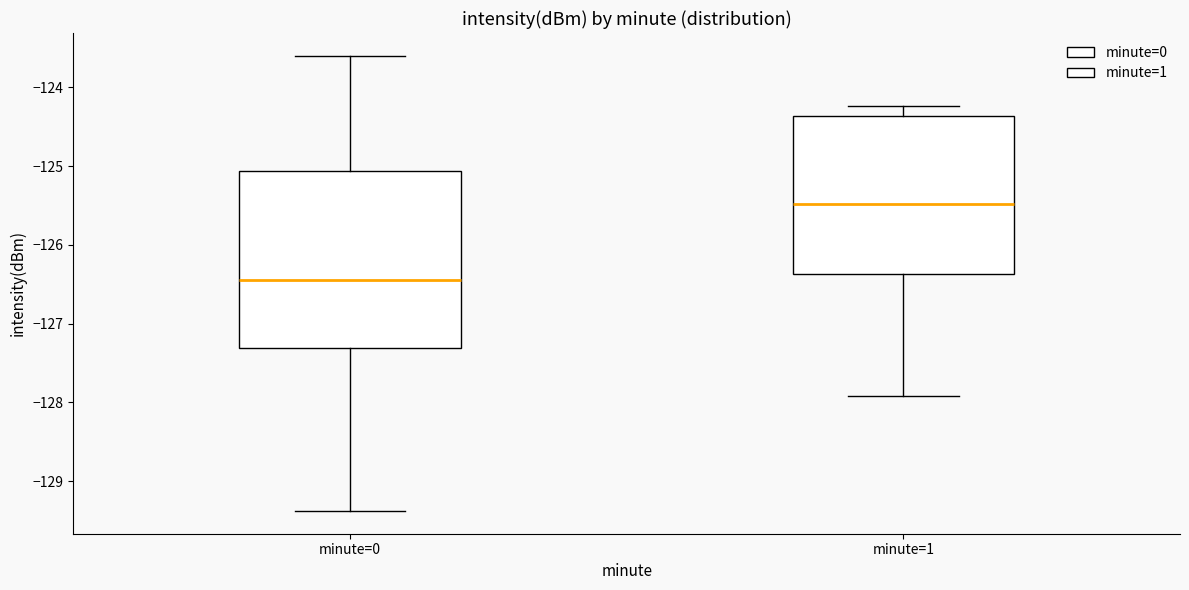

Reading left to right, transcribe this box plot: for each box, give where its median line is, the range the box spans, and where its two whiskers end, as read against the y-axis. The values are not printed on the chart, so give them approximately, as read against the axis.

minute=0: median -126.4, box -127.3 to -125.1, whiskers -129.4 to -123.6
minute=1: median -125.5, box -126.4 to -124.4, whiskers -127.9 to -124.2